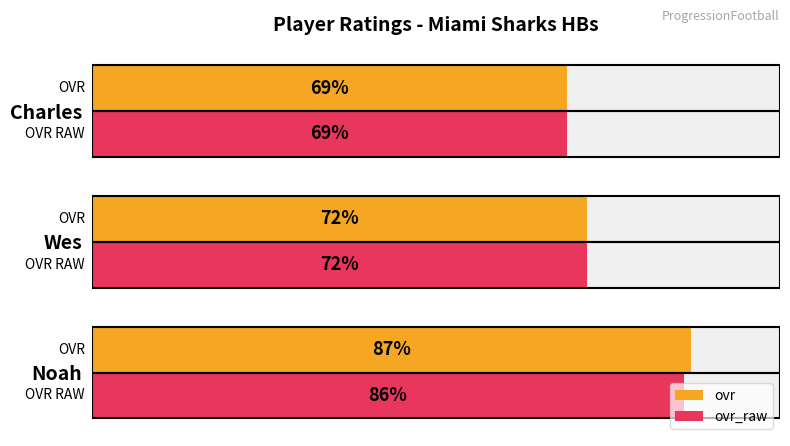

How many ovr values are between 69 and 87?

3